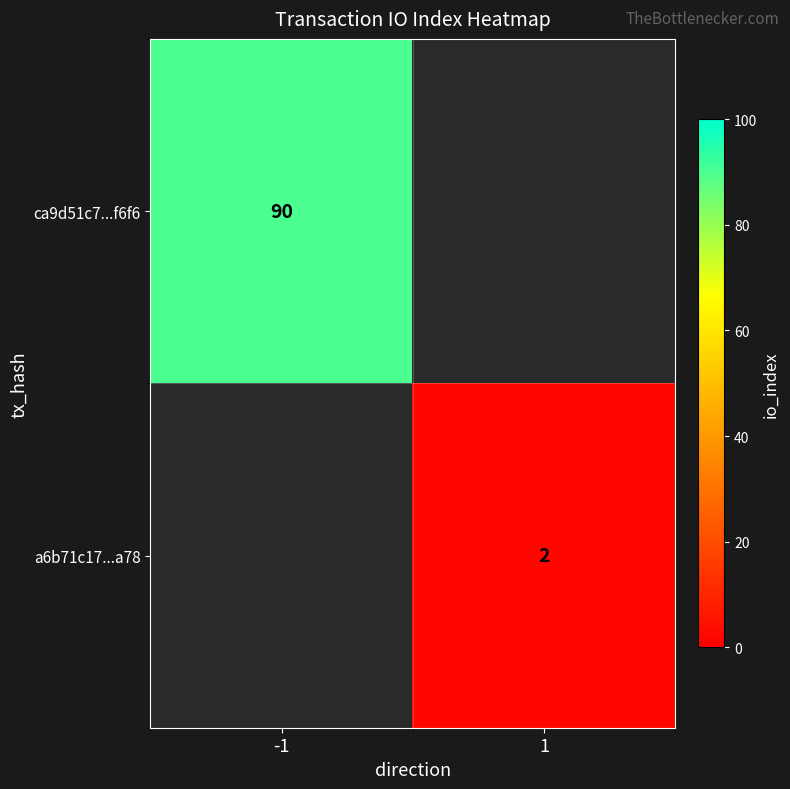

True or false: a6b71c17...a78 has a value of 1 at 1.

False